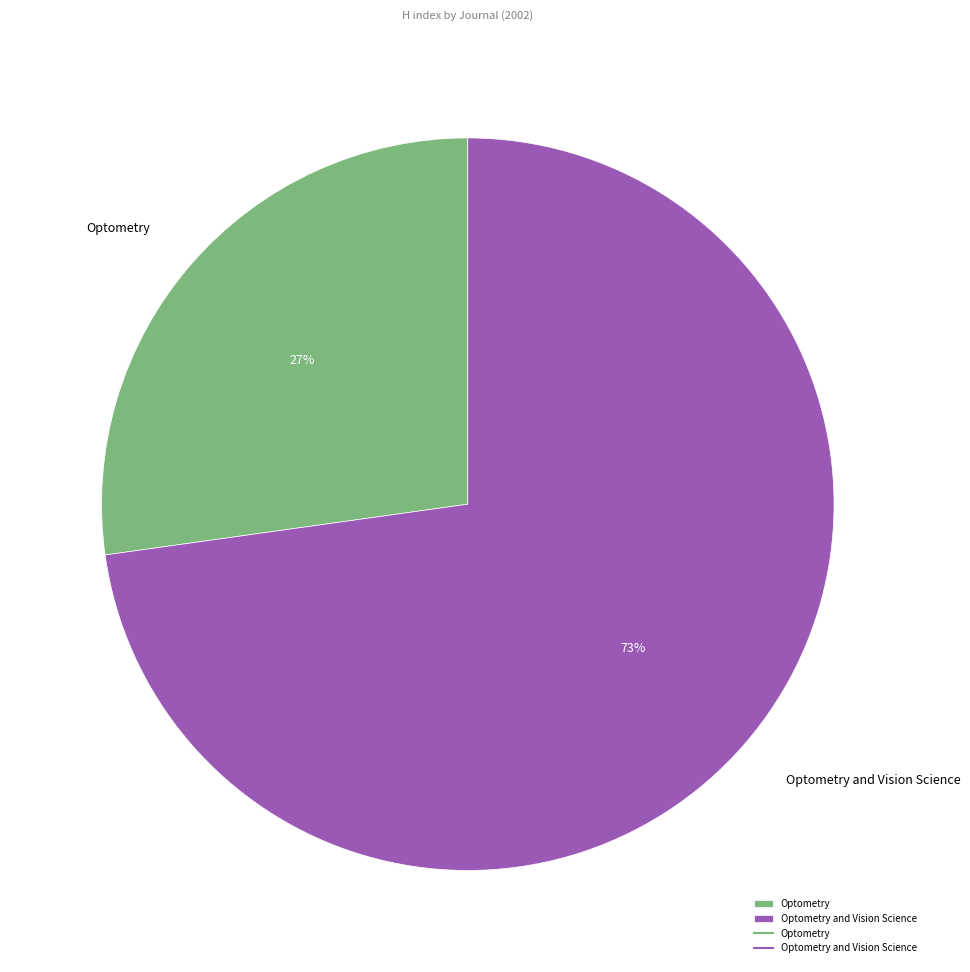

Rank the categories by value from lowest to highest.

Optometry, Optometry and Vision Science